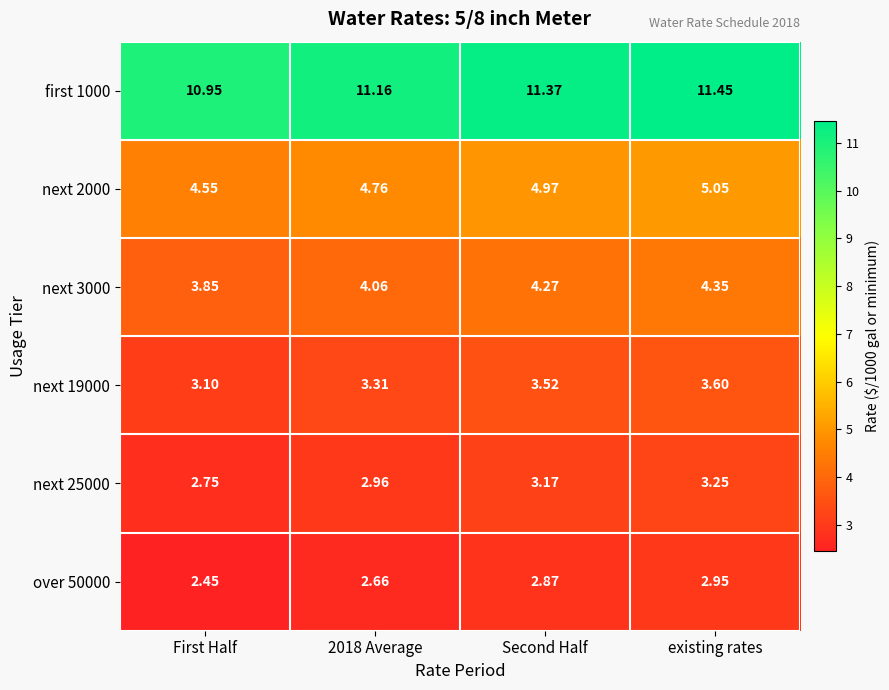

At which category does the chart reach its minimum across all series?

First Half